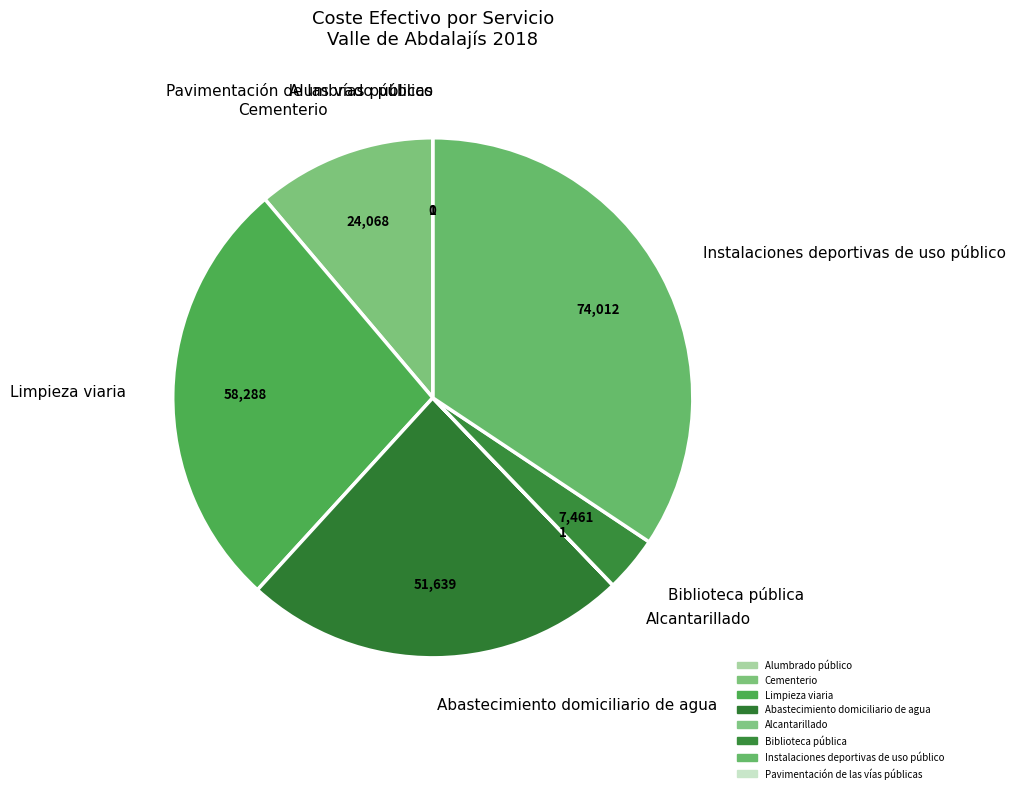

Does Limpieza viaria represent more than half of the total?

No